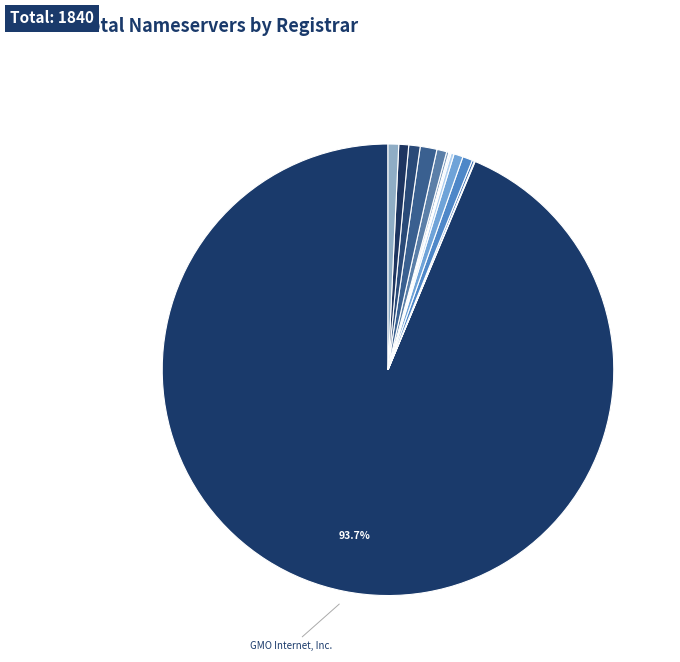

Count the number of slices in the pie.

16